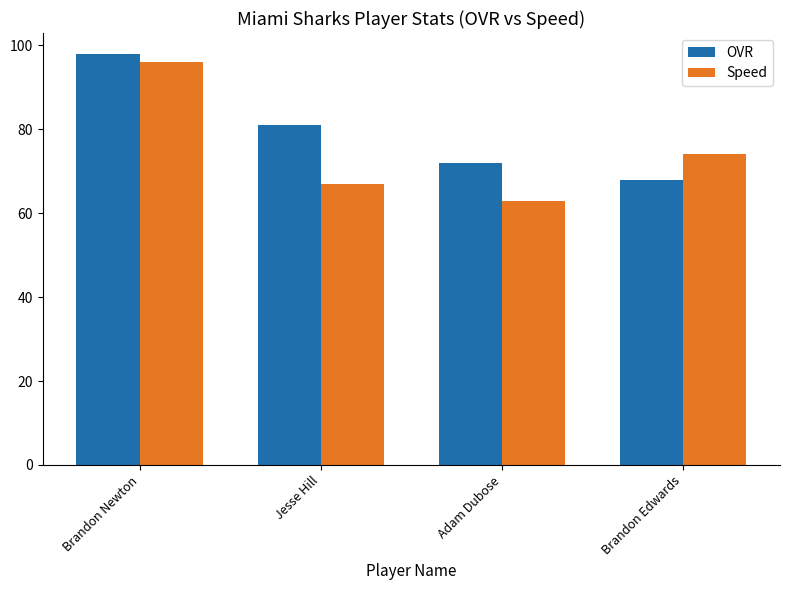

What is the sum of the OVR values at Brandon Newton and Jesse Hill?

179